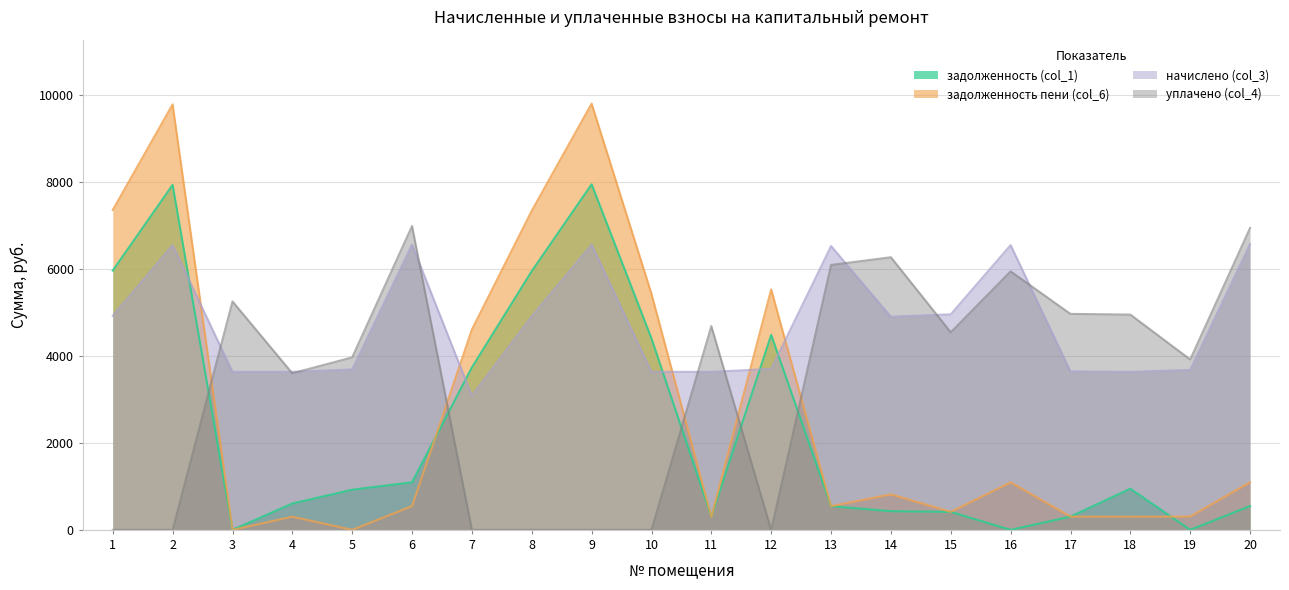

True or false: начислено (col_3) has more than 2 interior local peaks.

True